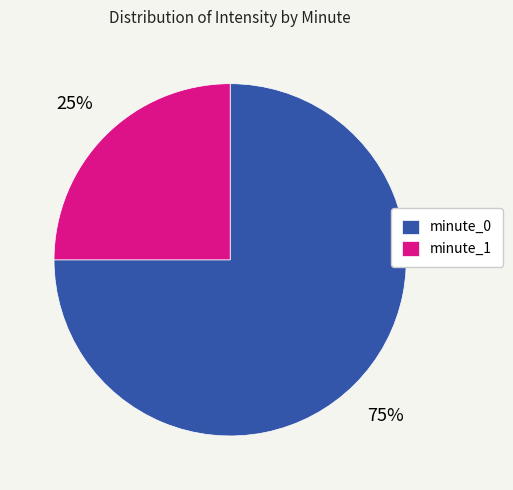

Is there any slice that represents more than half of the pie?

Yes